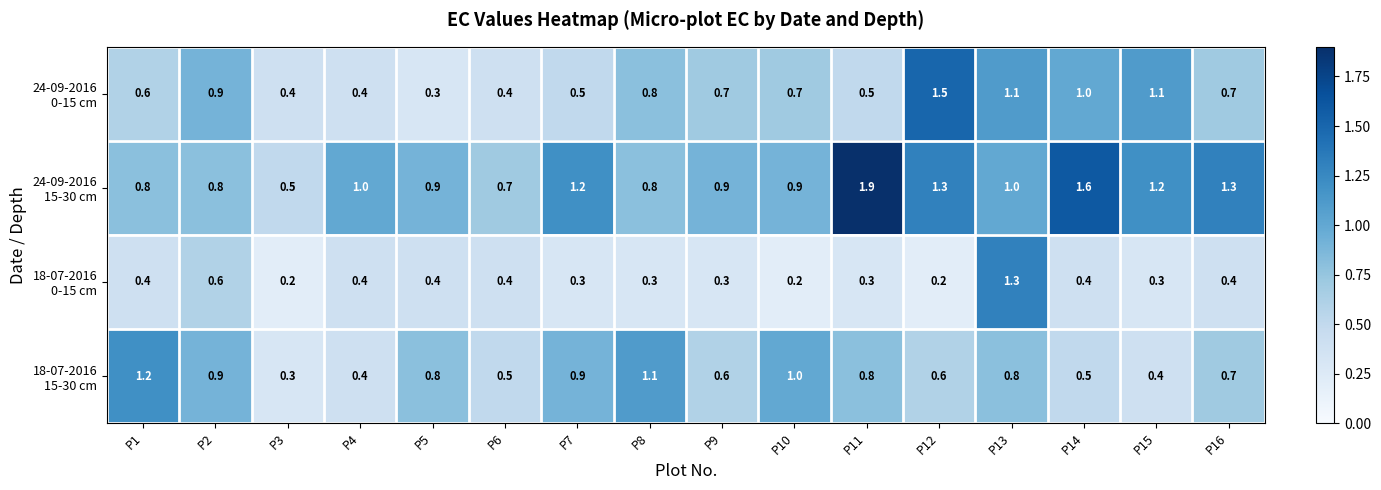

What is the smallest value displayed?

0.2